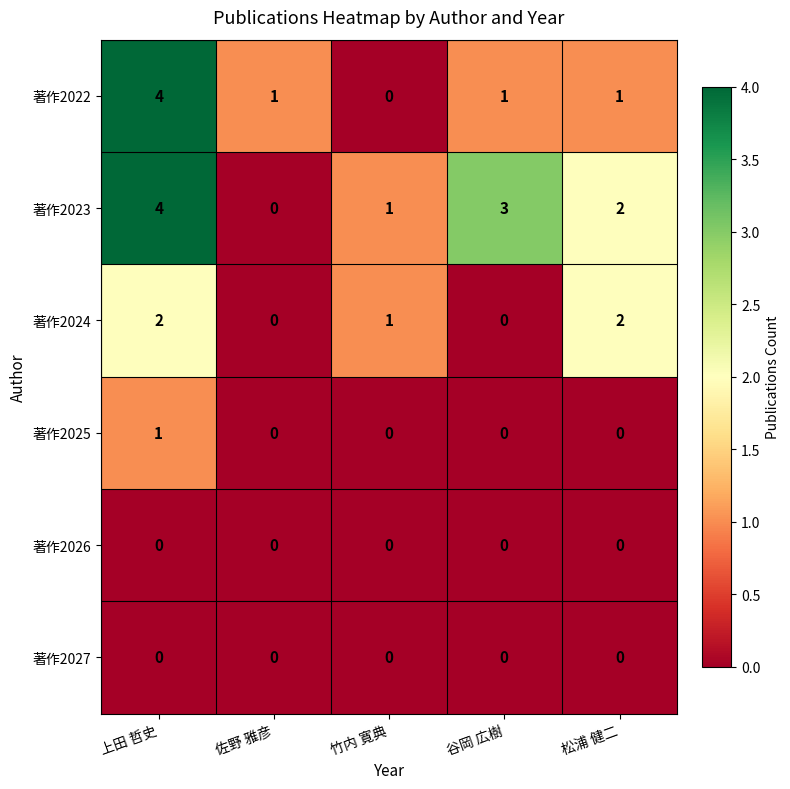

How many series are shown in this chart?

6